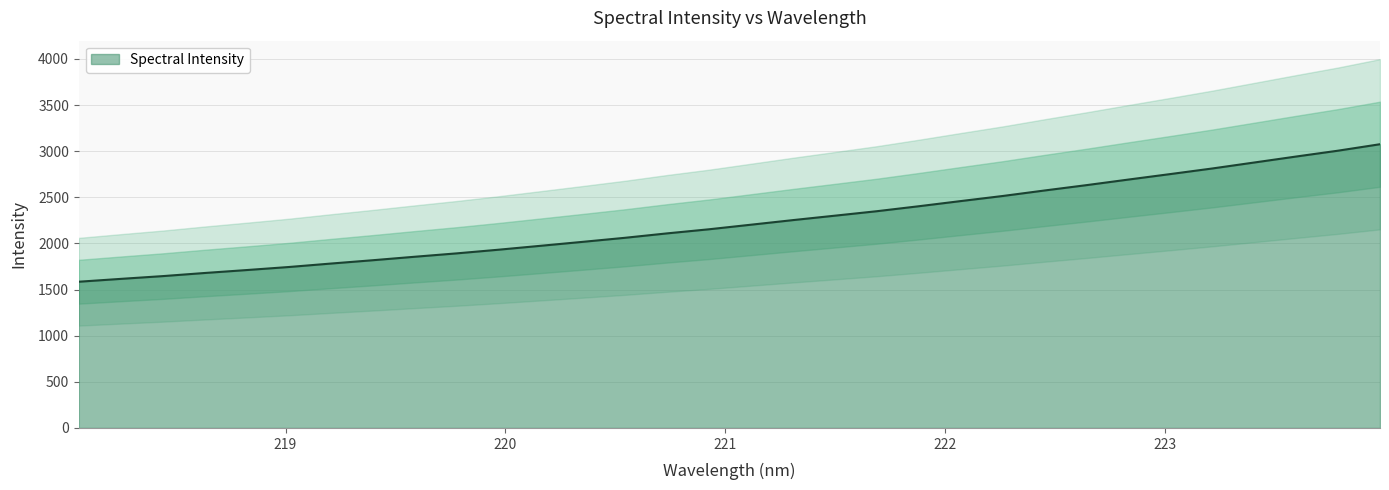

Which label corresponds to the largest value in the chart?

223.9802